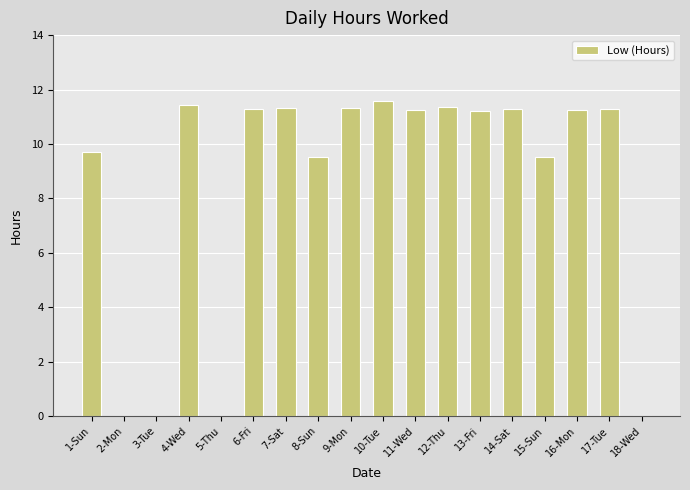

Does the chart contain stacked bars?

No